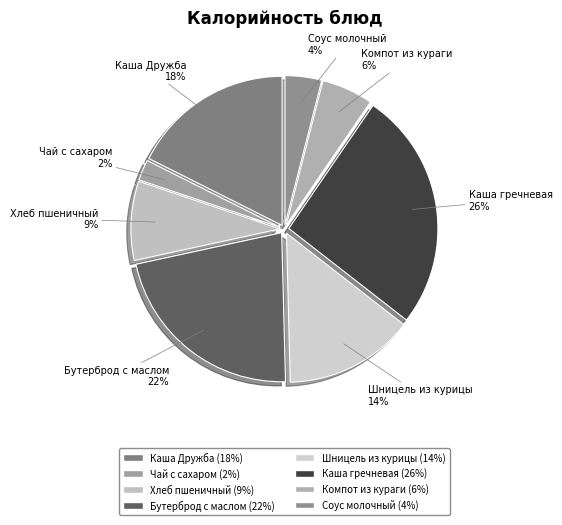

To the nearest percent, what is the average slice percentage?

12%